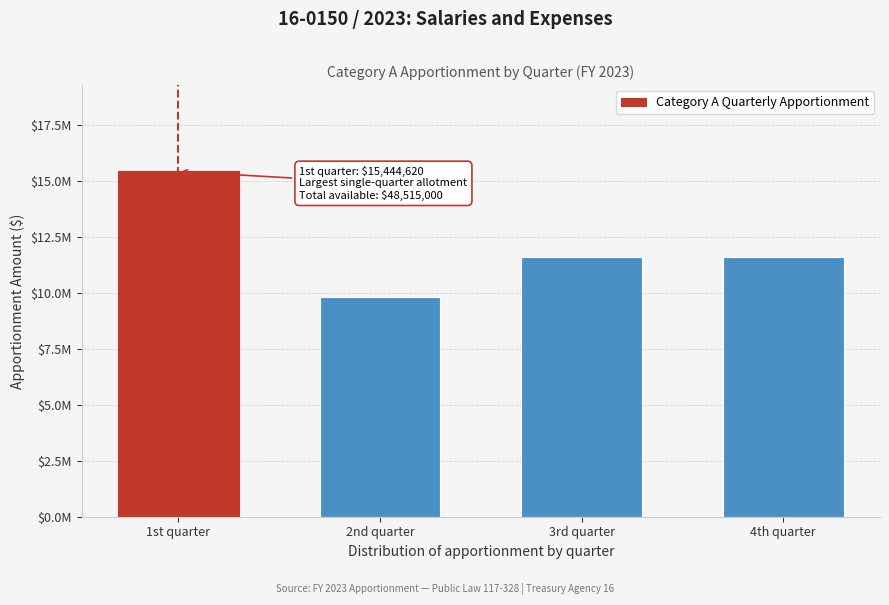

Does the chart contain any negative values?

No